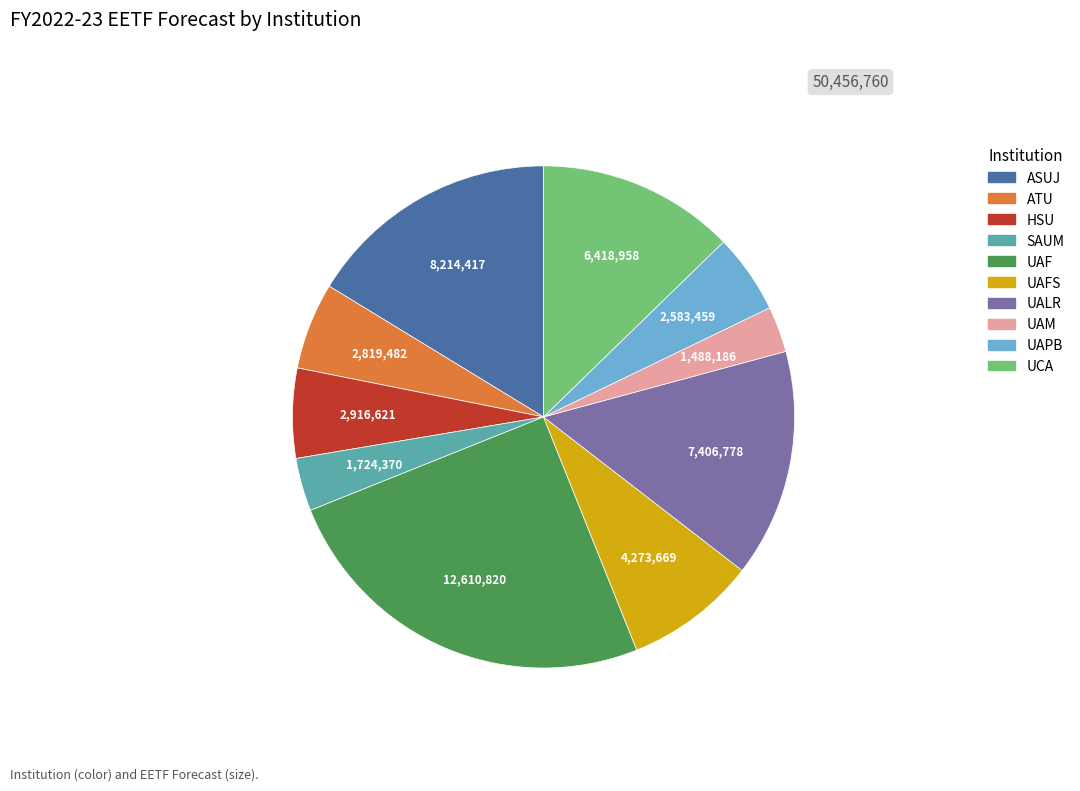

Is there any slice that represents more than half of the pie?

No